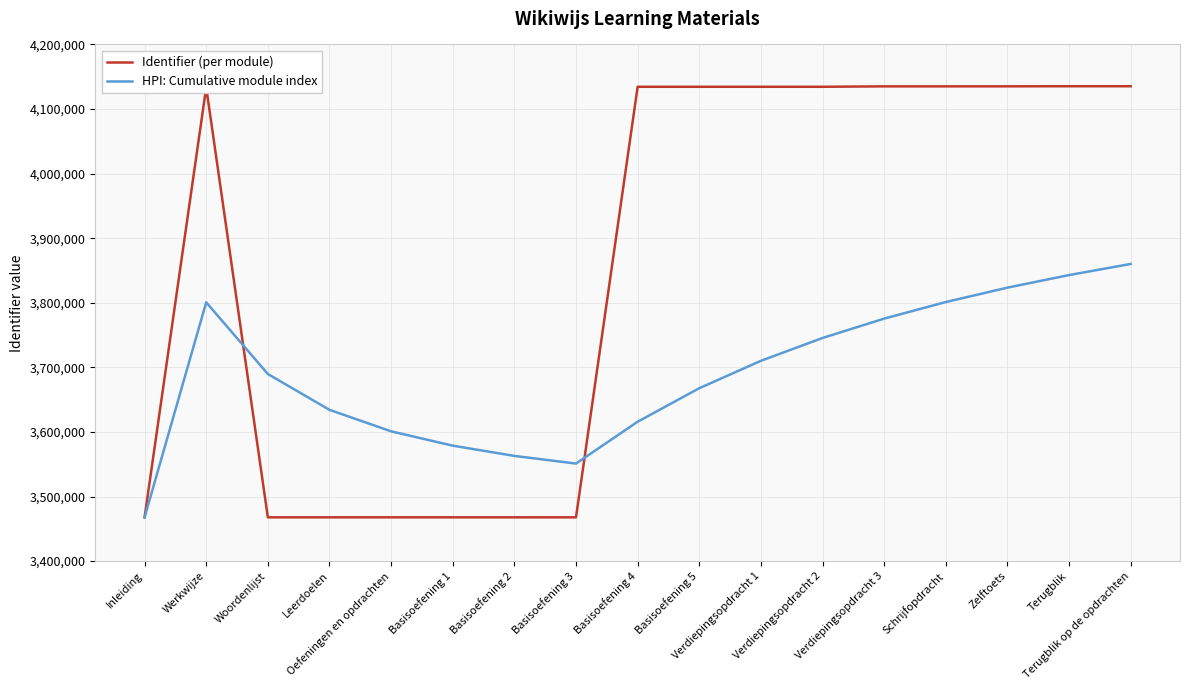

At Verdiepingsopdracht 2, list the series in order from smallest to largest.

HPI: Cumulative module index, Identifier (per module)